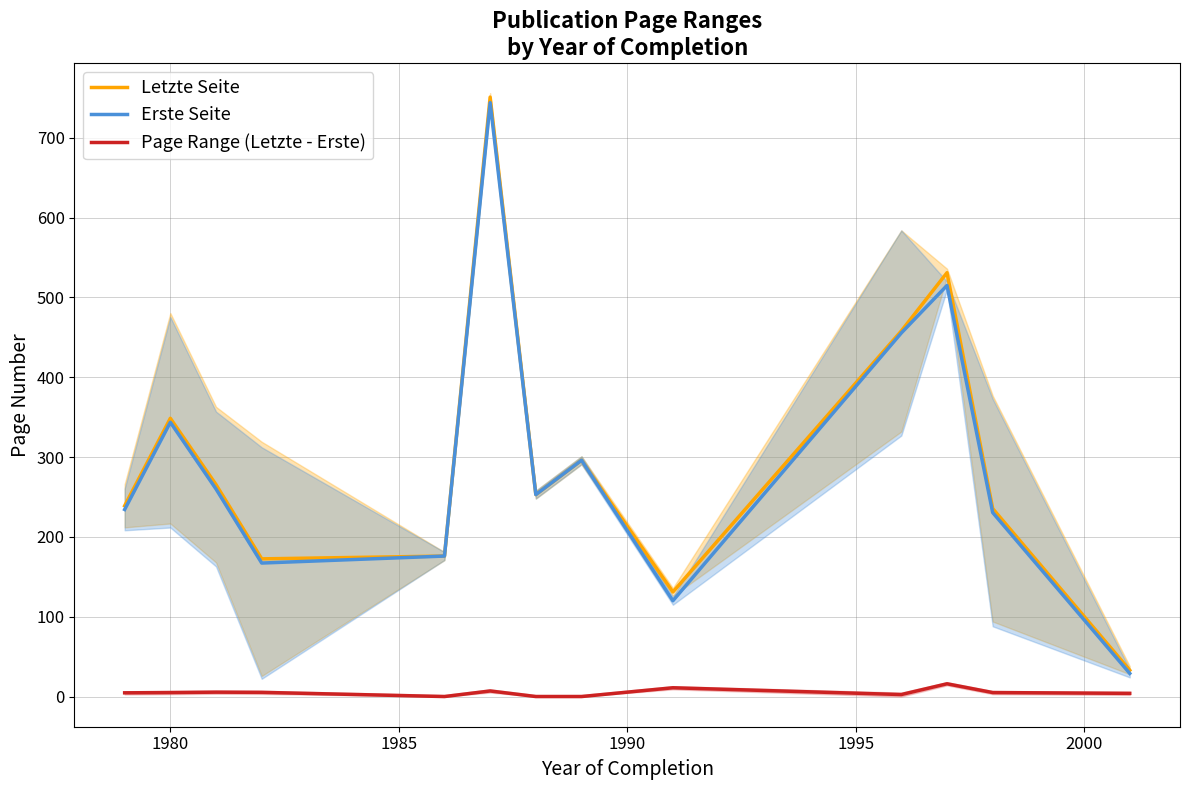

At which label does Erste Seite first exceed 253?

1980